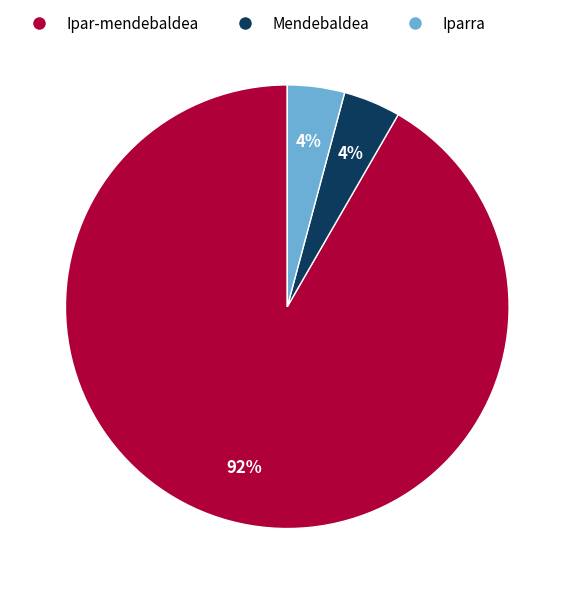

To the nearest percent, what is the average slice percentage?

33%